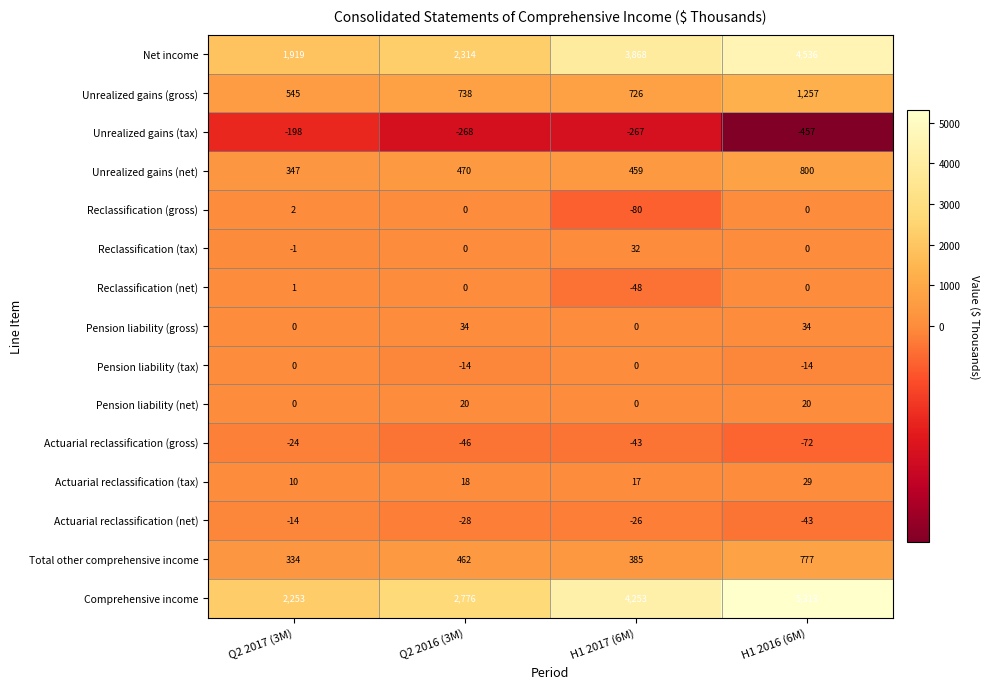

Count the number of data series in this chart.

15